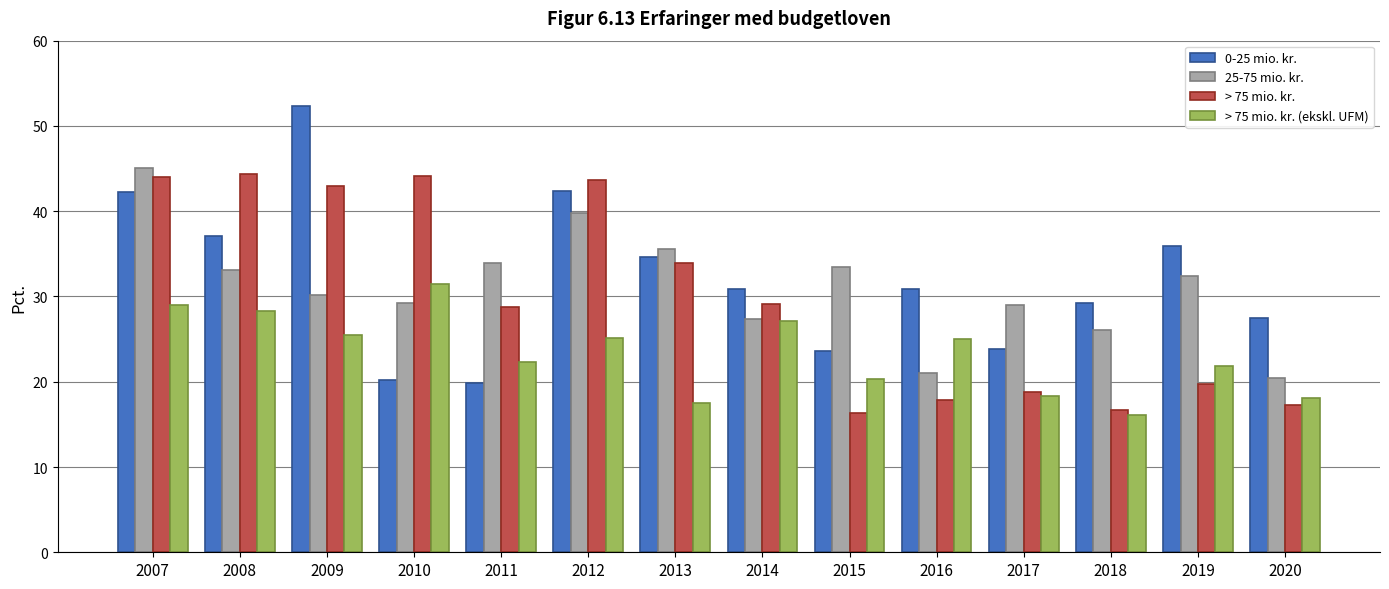

The 0-25 mio. kr. series shows 42.3 at 2007. True or false?

True